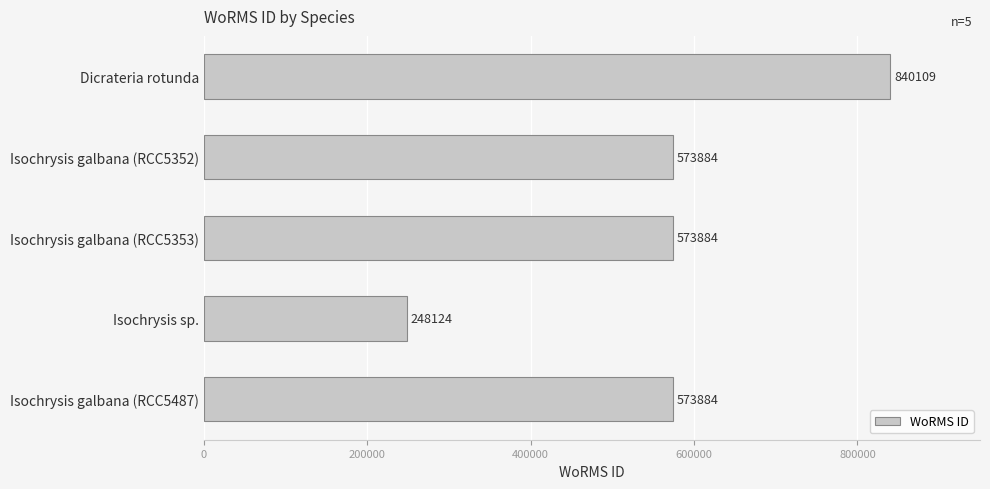

What is the label of the 3rd bar from the top?

Isochrysis galbana (RCC5353)